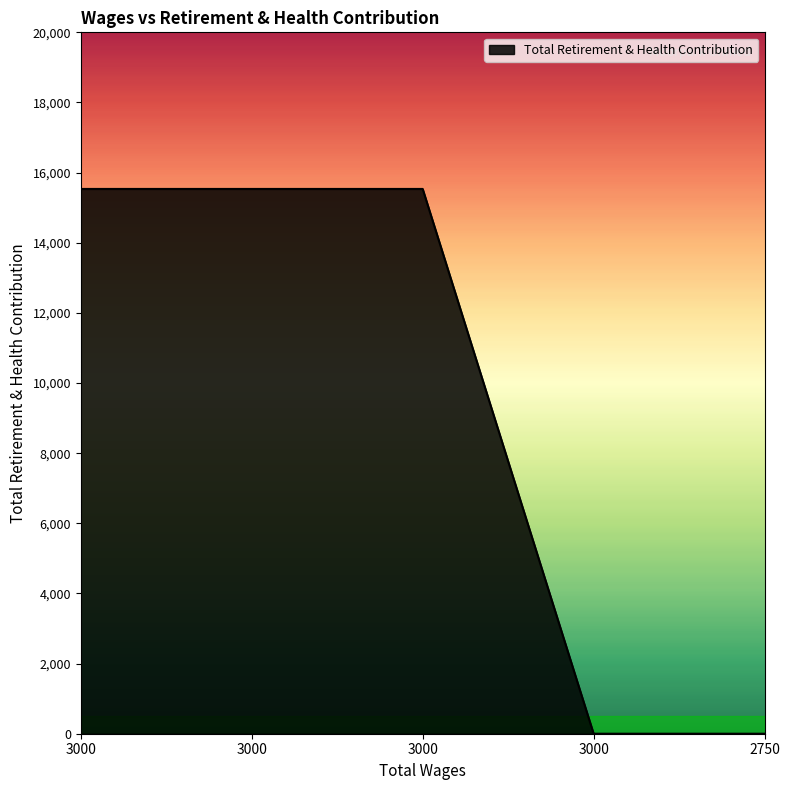

How many lines are shown in the chart?

1